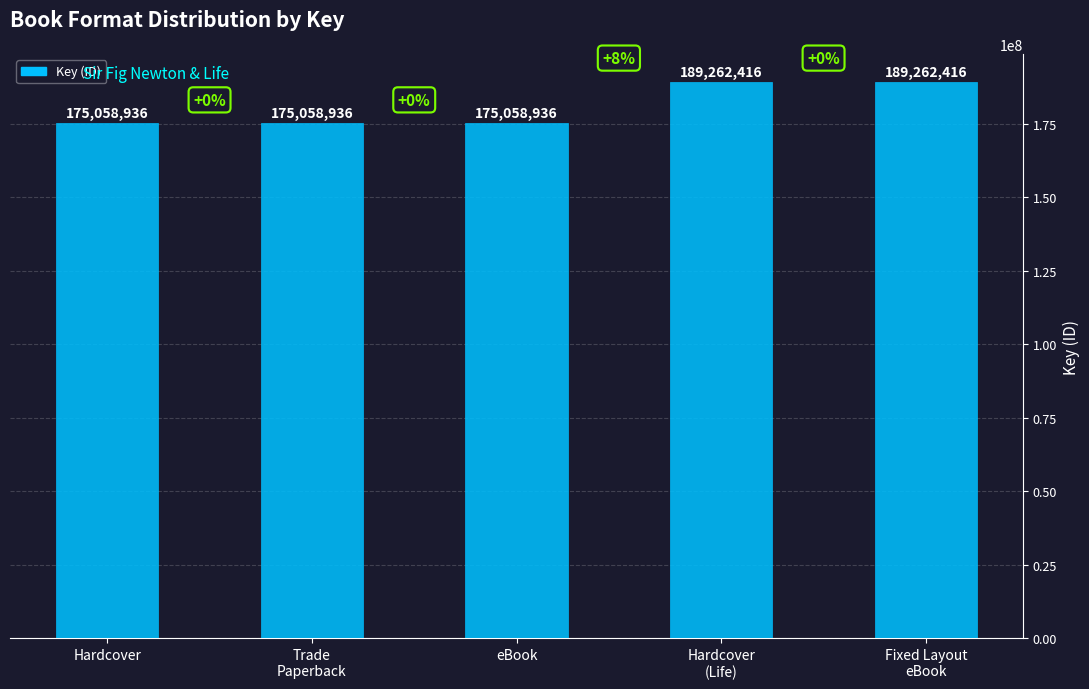

What is the greatest value displayed?

189262416